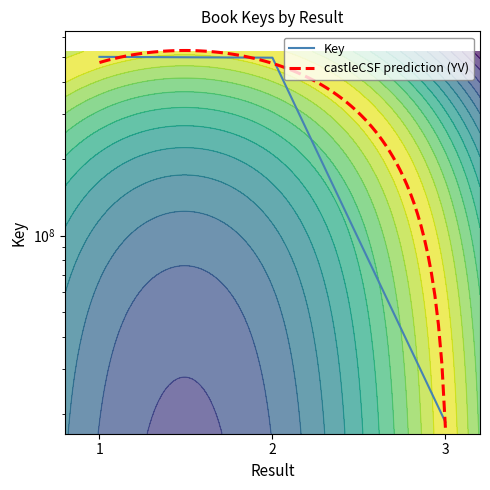

Approximately how many times larger is the value at 2 compared to 3?

26.8